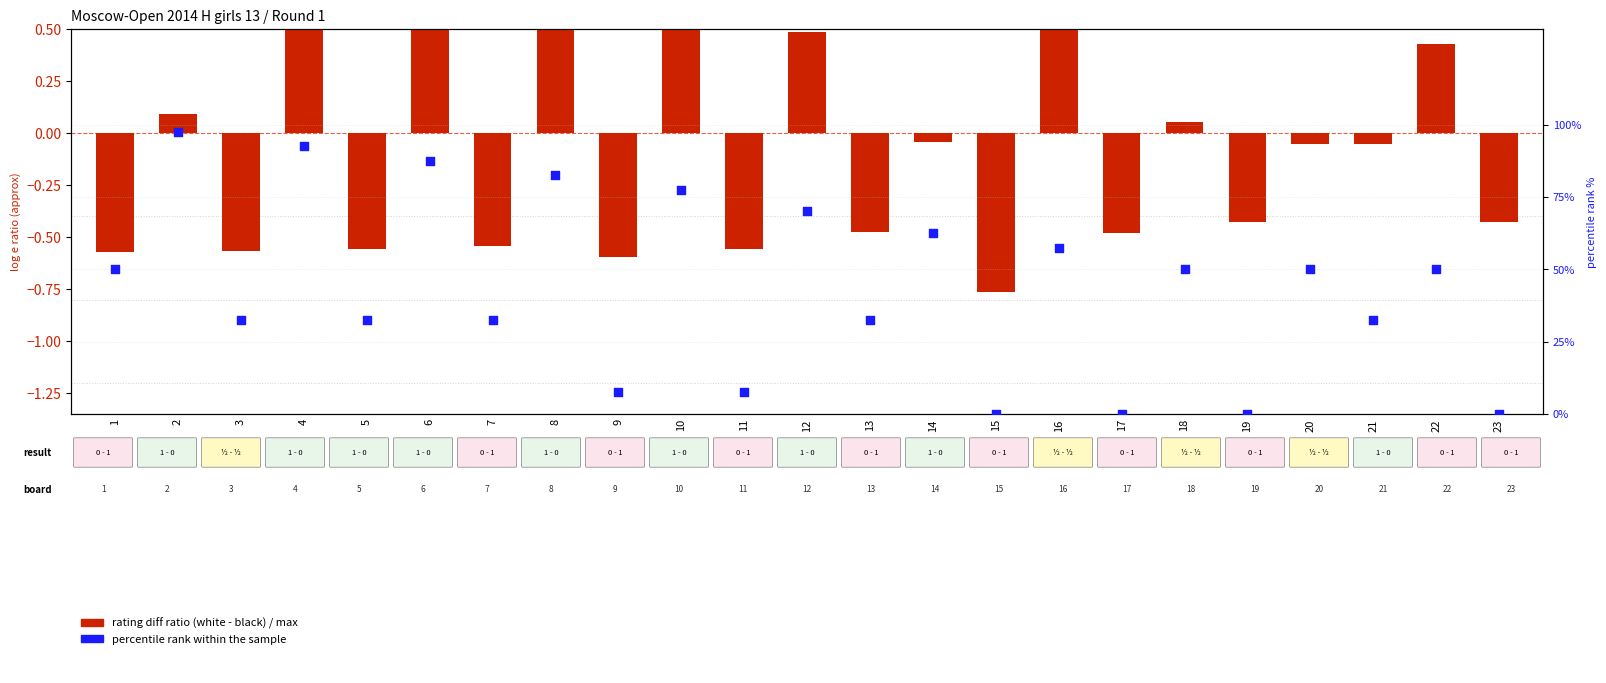

What are all the series names shown in the legend?

rating diff ratio, percentile rank within the sample